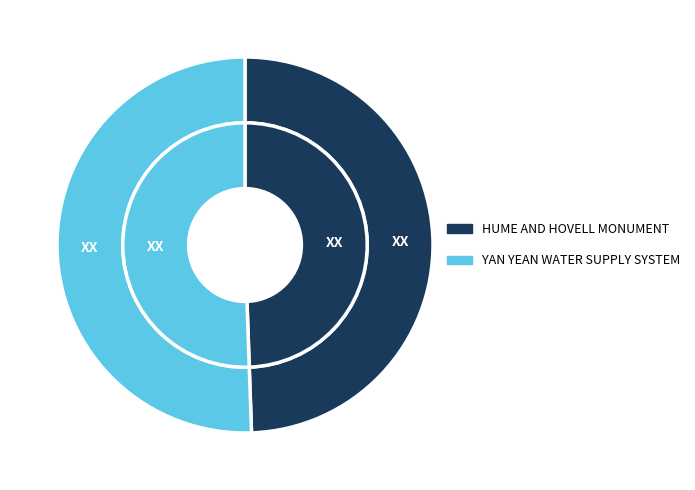

What percentage do HUME AND HOVELL MONUMENT and YAN YEAN WATER SUPPLY SYSTEM together represent?

100.0%